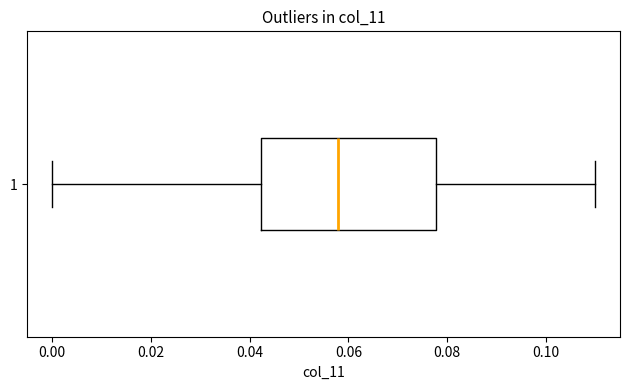

Transcribe this box plot: give where the median line is, the range the box spans, and where the two whiskers end, as read against the x-axis. The values are not printed on the chart, so give them approximately, as read against the axis.

median 0.058, box 0.042 to 0.078, whiskers 0.000 to 0.110